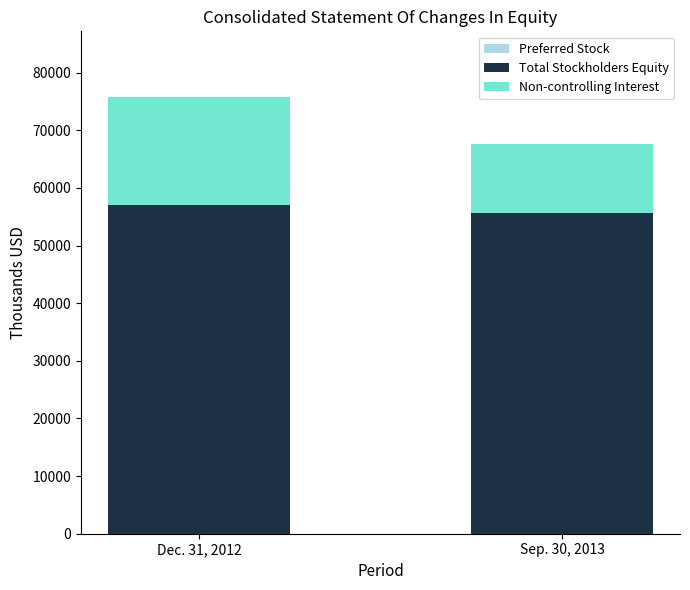

At which category is the sum across all series the highest?

Dec. 31, 2012